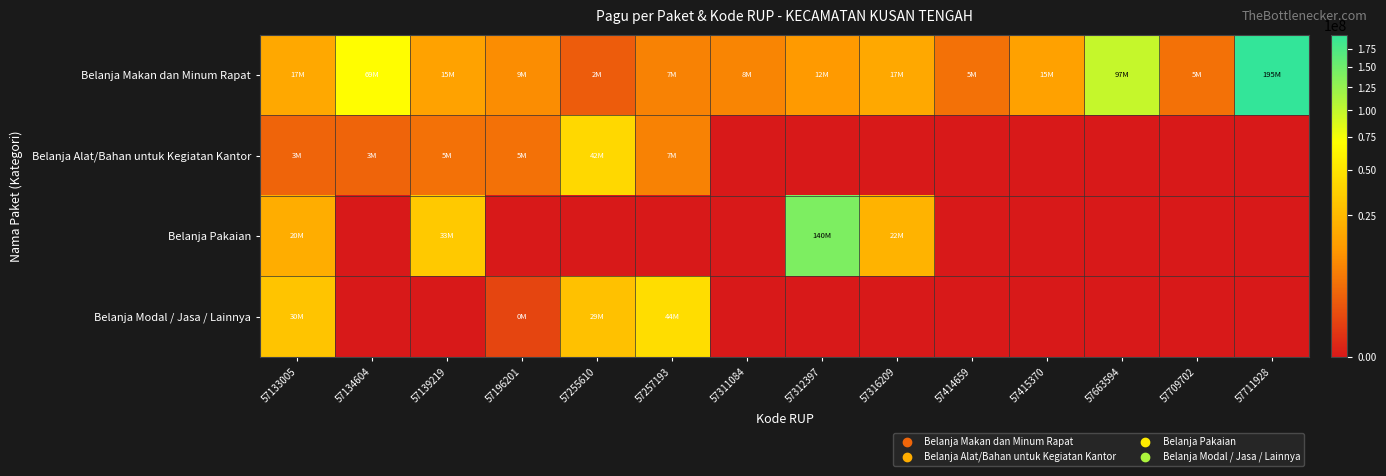

Rank the series by their maximum value, from highest to lowest.

Belanja Makan dan Minum Rapat, Belanja Pakaian, Belanja Modal / Jasa / Lainnya, Belanja Alat/Bahan untuk Kegiatan Kantor